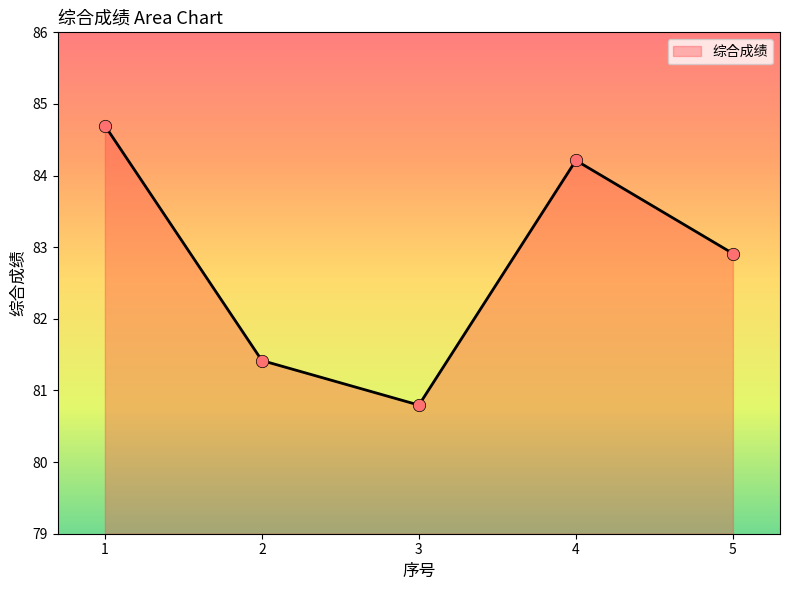

Between 5 and 1, which is larger?

1